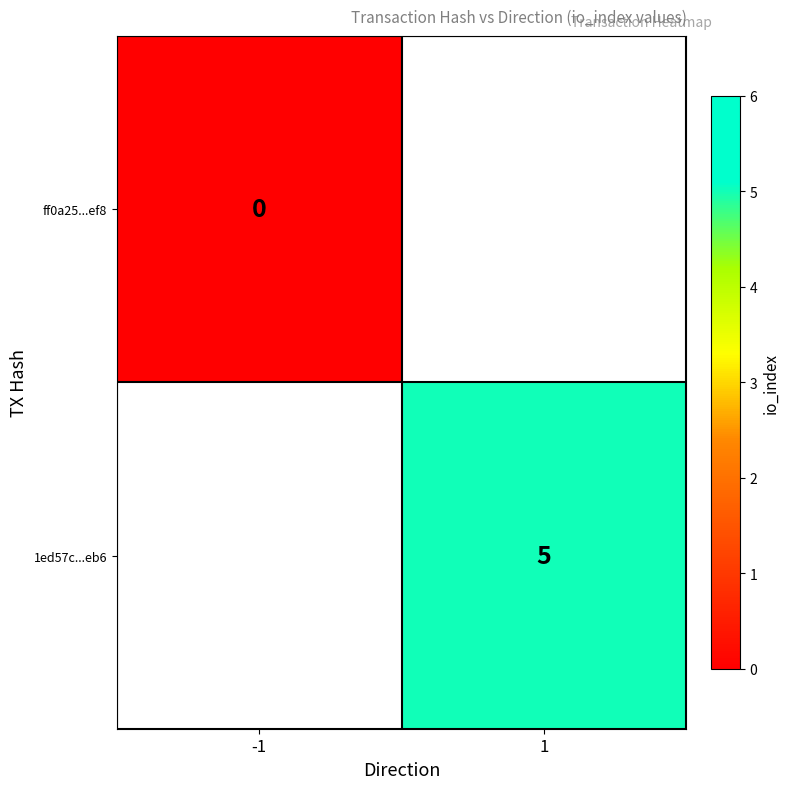

True or false: 1ed57c...eb6 has a value of 1.4 at 1.

False